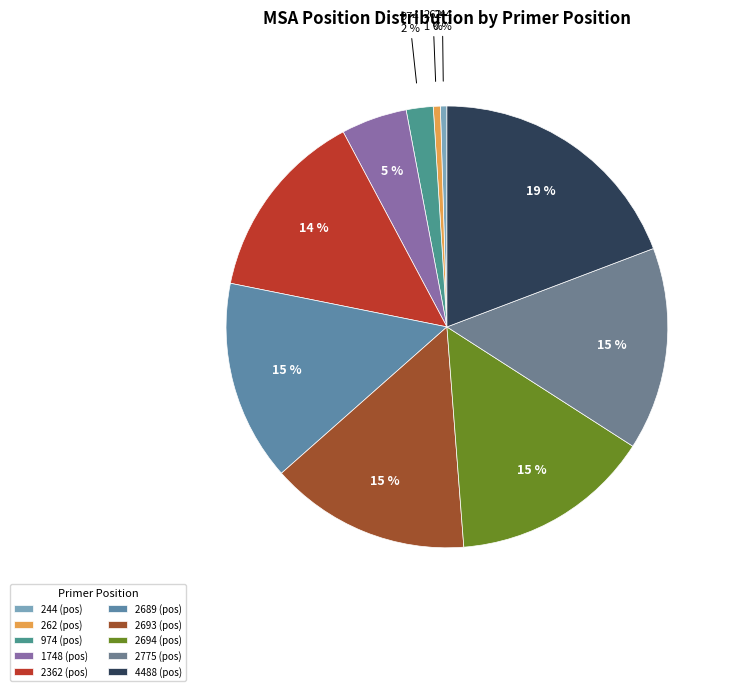

Count the number of slices in the pie.

10